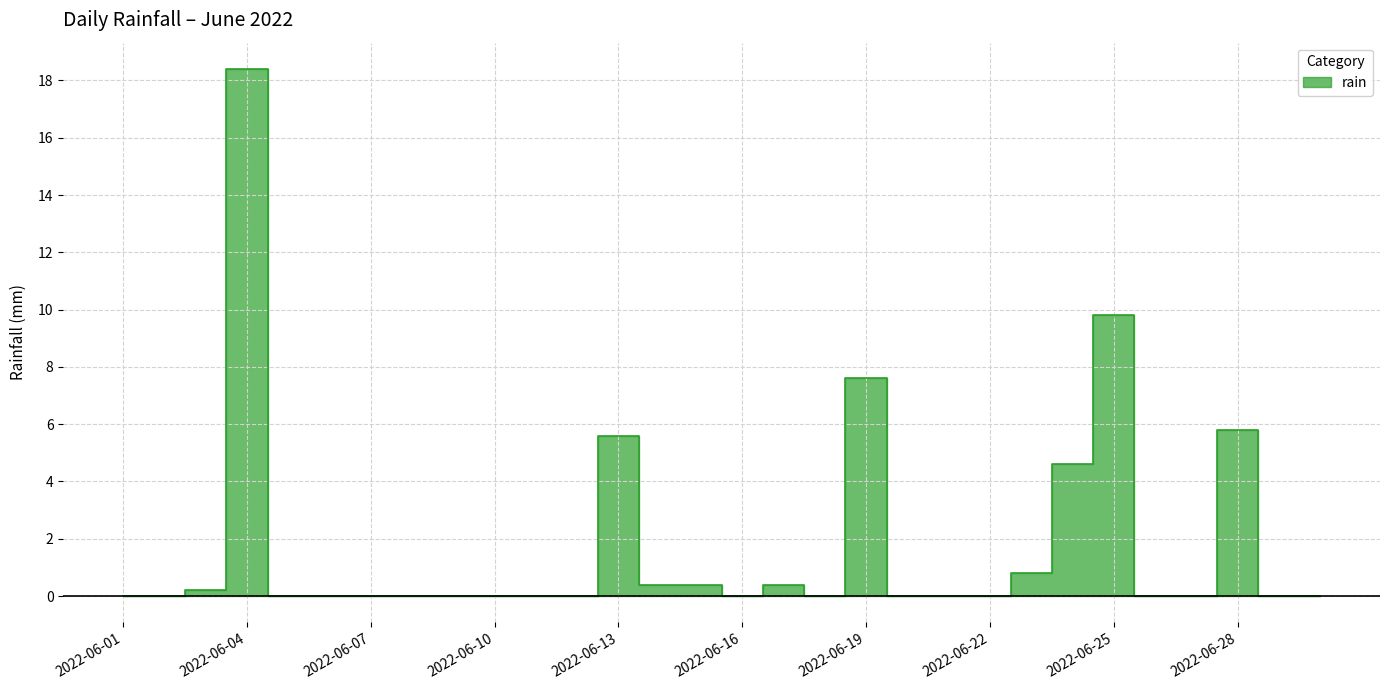

True or false: the data shows 12.8 at 2022-06-19.

False